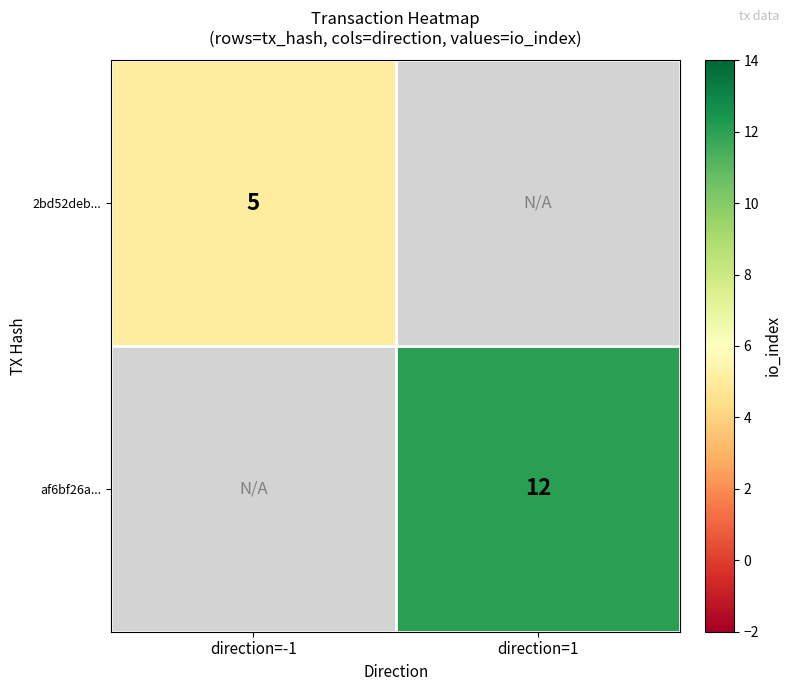

Which has a higher value, direction=-1 or direction=1?

direction=1